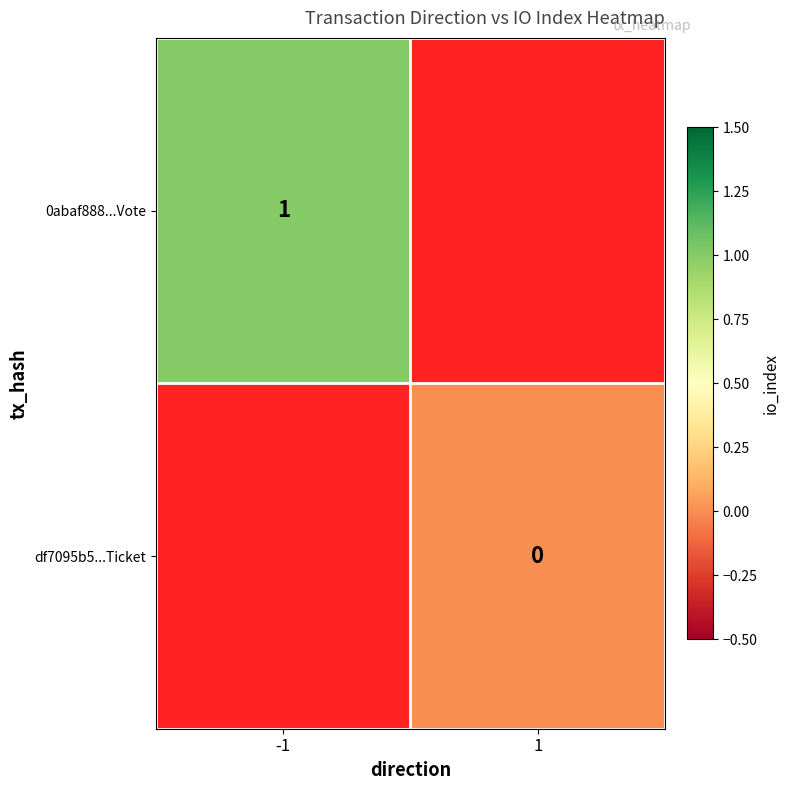

Is it true that 0abaf888...Vote equals 1 at -1?

True